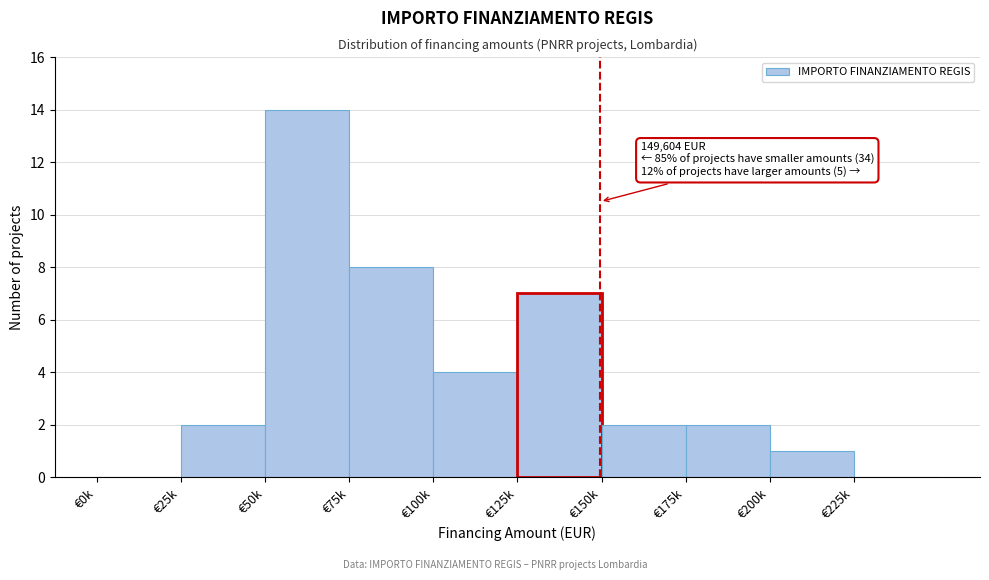

Reading left to right, transcribe all the data shown in this chart.

€0k=0	€25k=2	€50k=14	€75k=8	€100k=4	€125k=7	€150k=2	€175k=2	€200k=1	€225k=0